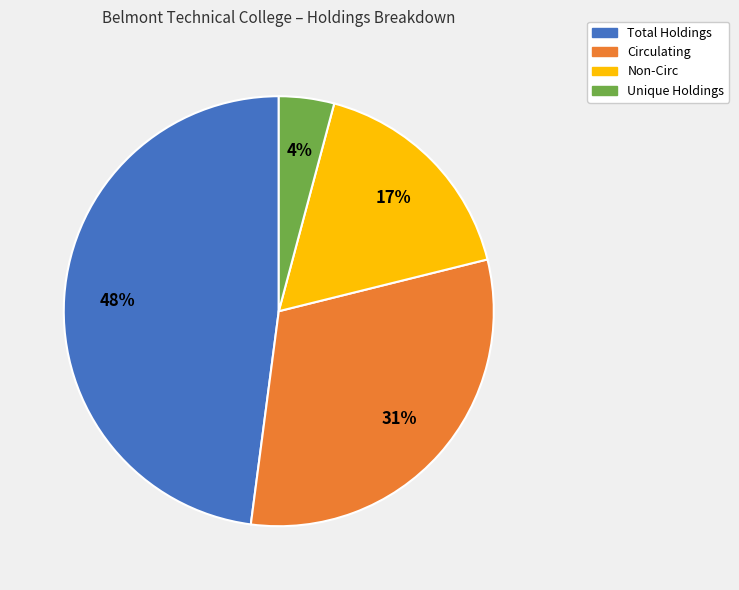

Approximately how many times larger is the value at Non-Circ compared to Circulating?

0.5